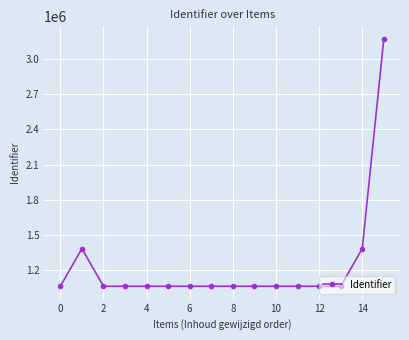

What is the average value?

1234209